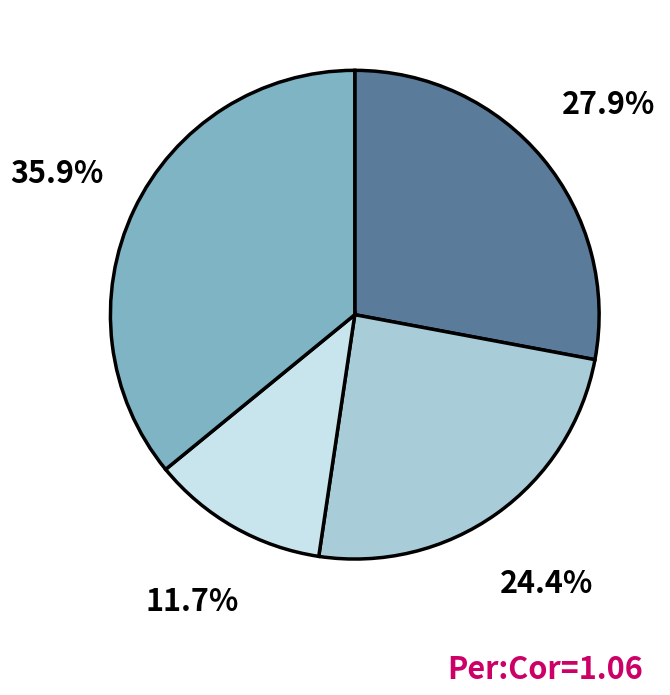

Is there any slice that represents more than half of the pie?

No